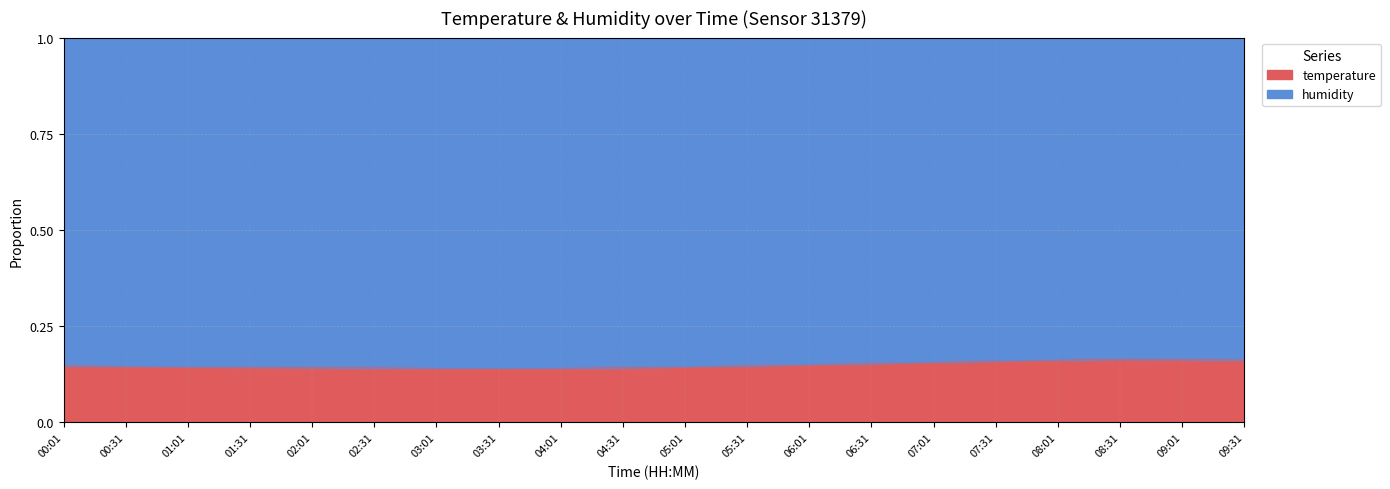

What is the sum of all values?

3.0